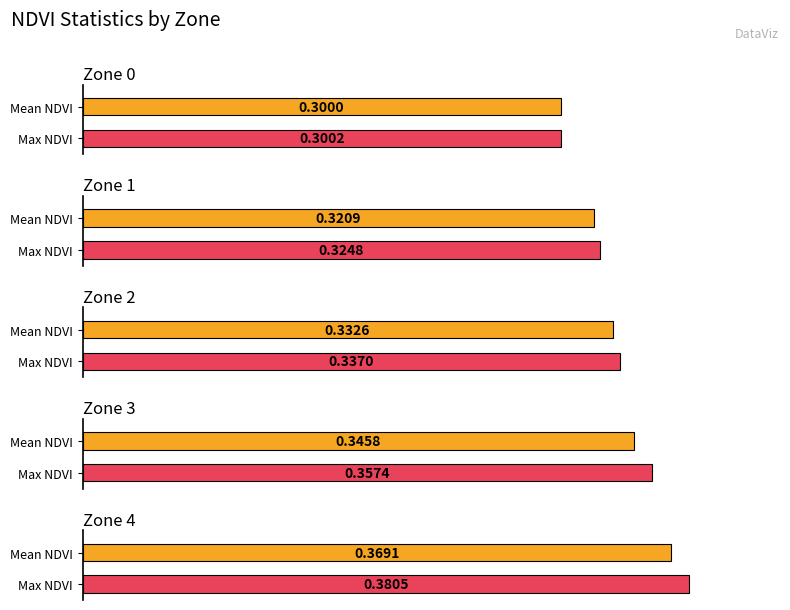

Rank the categories by Max NDVI value from highest to lowest.

Zone 4, Zone 3, Zone 2, Zone 1, Zone 0